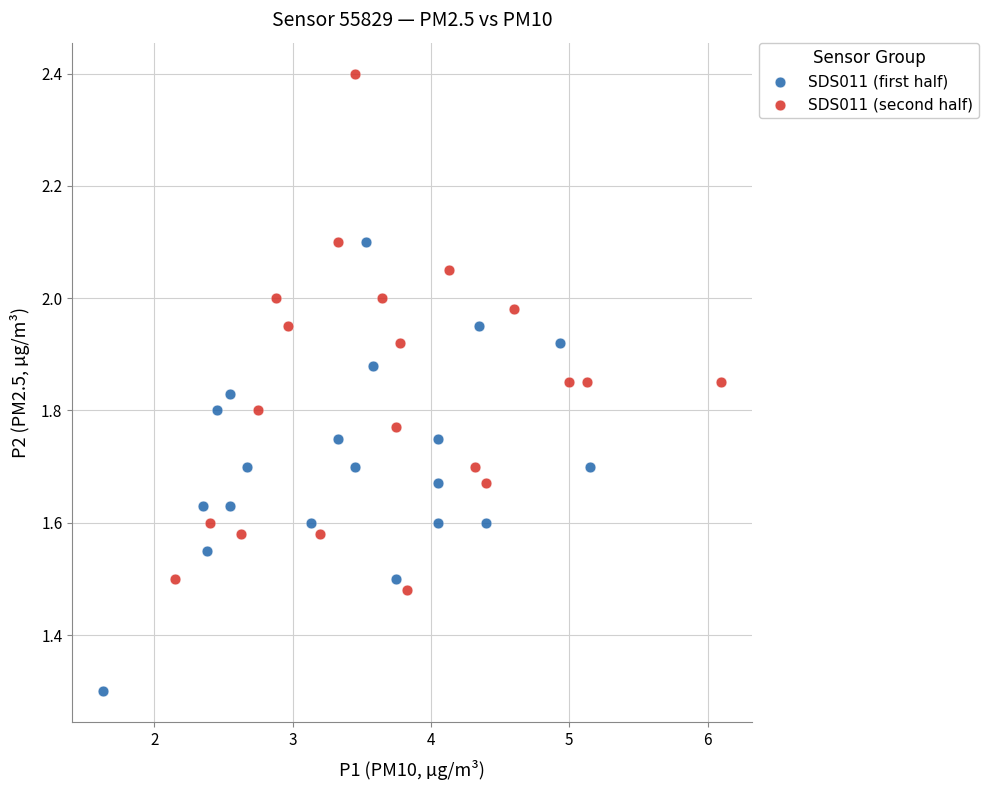

Which series contains the highest Y value?

SDS011 (second half)